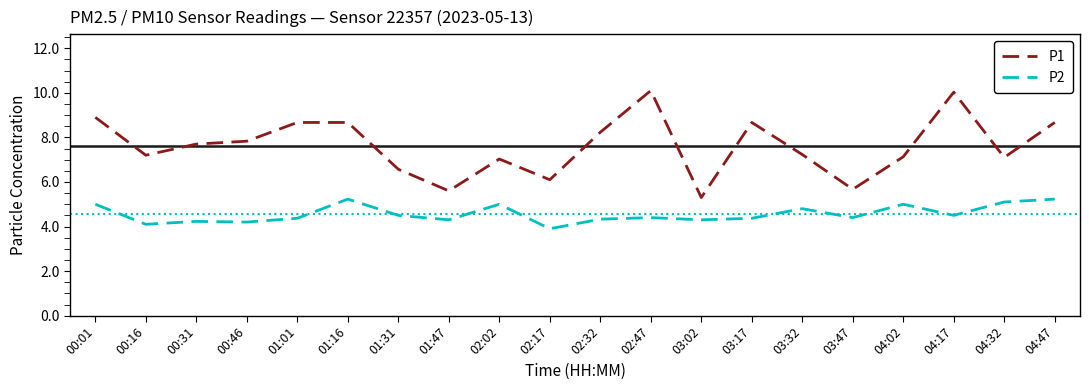

Is the value of P2 at 02:02 greater than the value of P1 at 00:01?

No